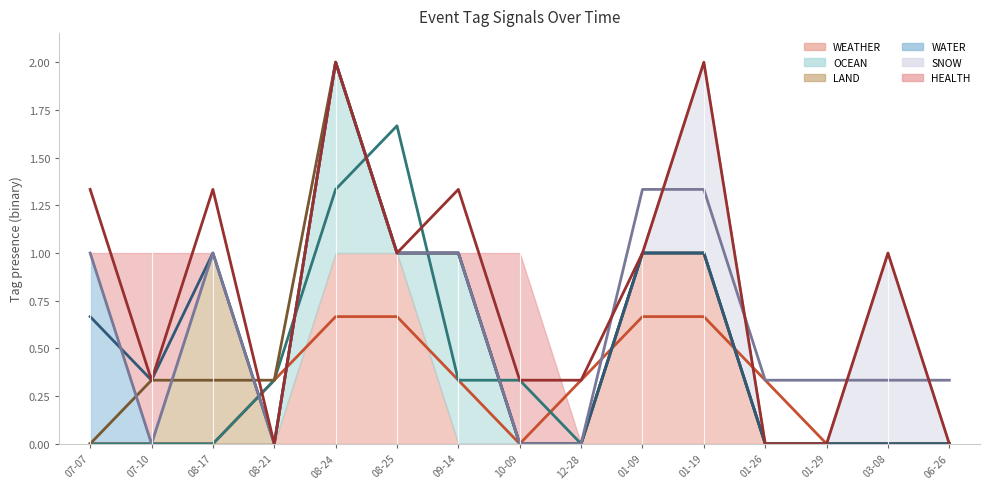

Where is the first local minimum for SNOW rolling mean?

07-10